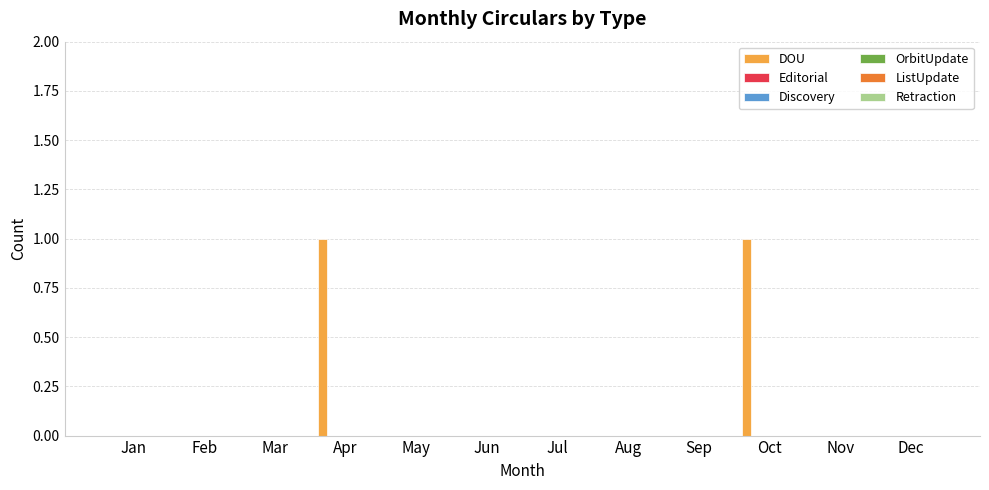

How many distinct data groups are displayed?

1